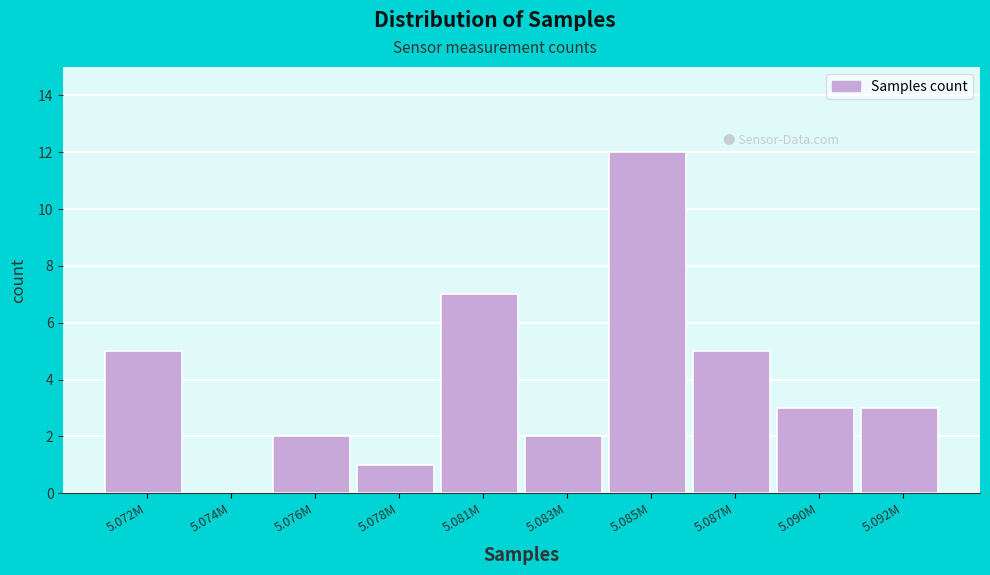

Reading left to right, list all the values displayed in this chart.

5.072M=5	5.074M=0	5.076M=2	5.078M=1	5.081M=7	5.083M=2	5.085M=12	5.087M=5	5.090M=3	5.092M=3